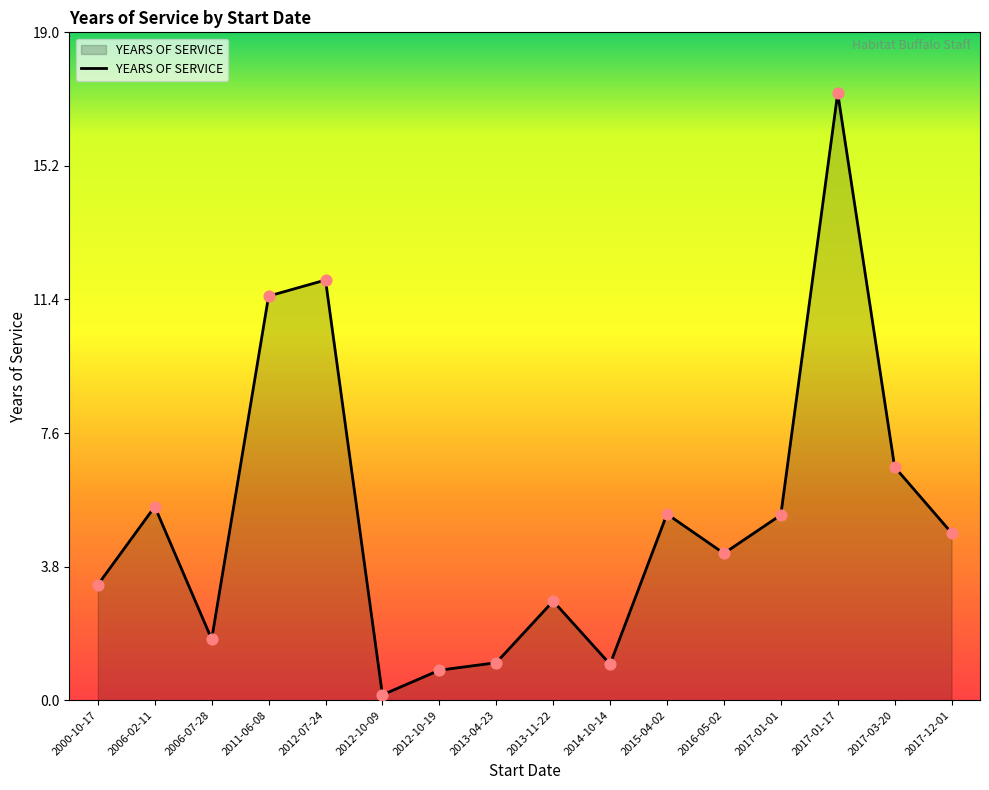

Approximately how many times larger is the value at 2011-06-08 compared to 2012-07-24?

1.0